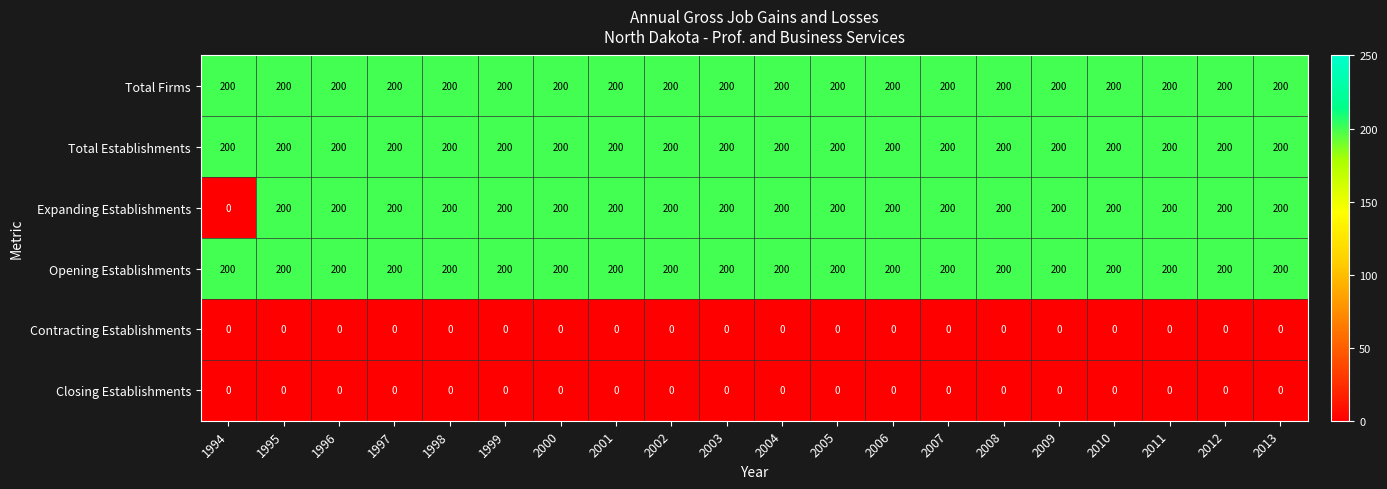

Which series changed the most between 1994 and 2010?

Expanding Establishments